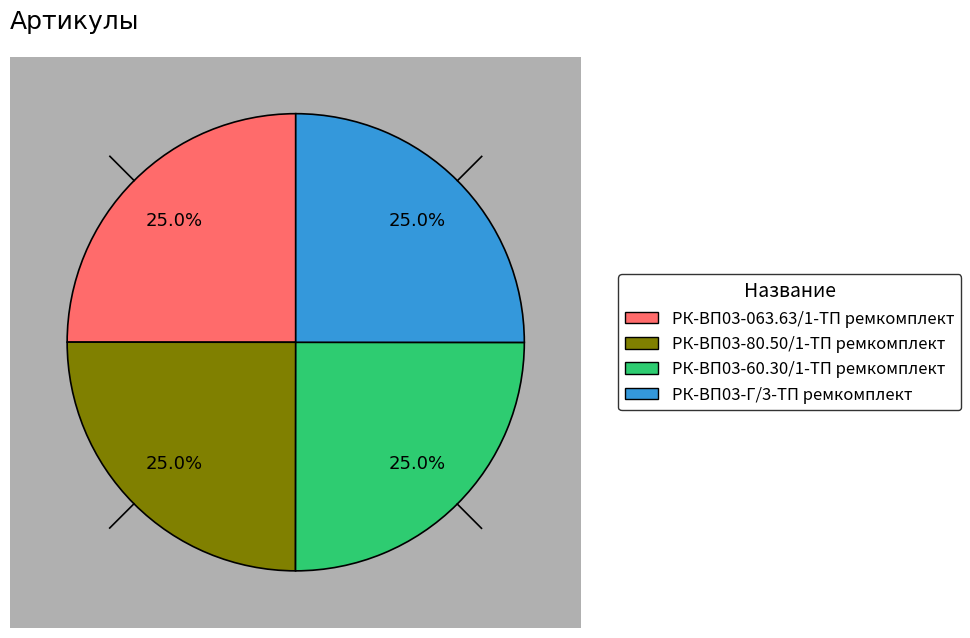

How much of the chart is everything except РК-ВП03-80.50/1-ТП ремкомплект?

75.0%